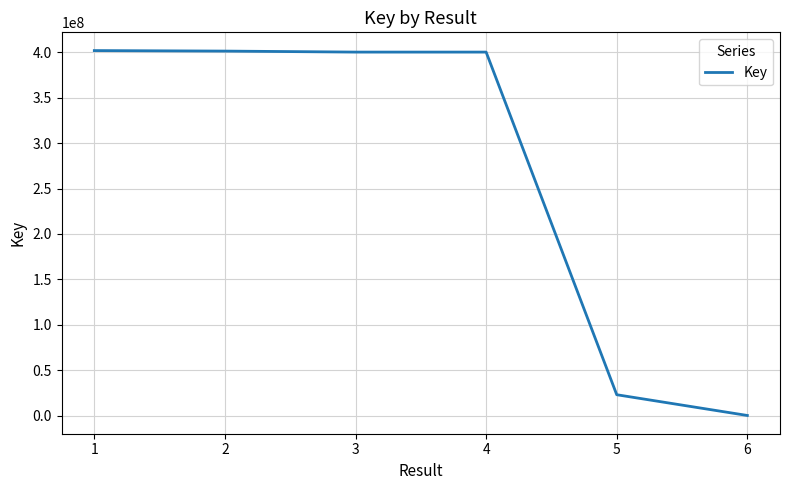

True or false: there are more than 2 points higher than both neighbors.

False